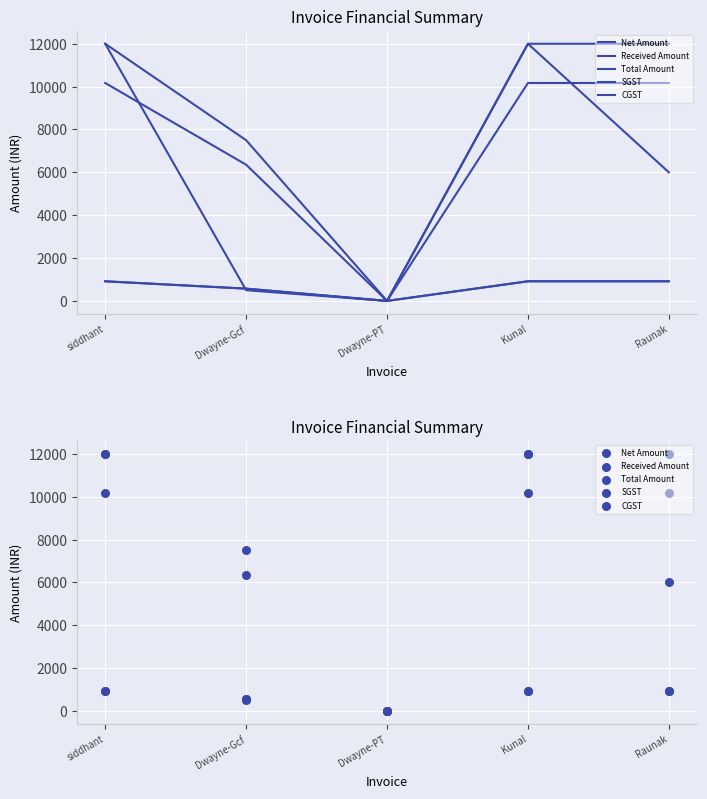

Which series has the widest spread of Y values?

Received Amount